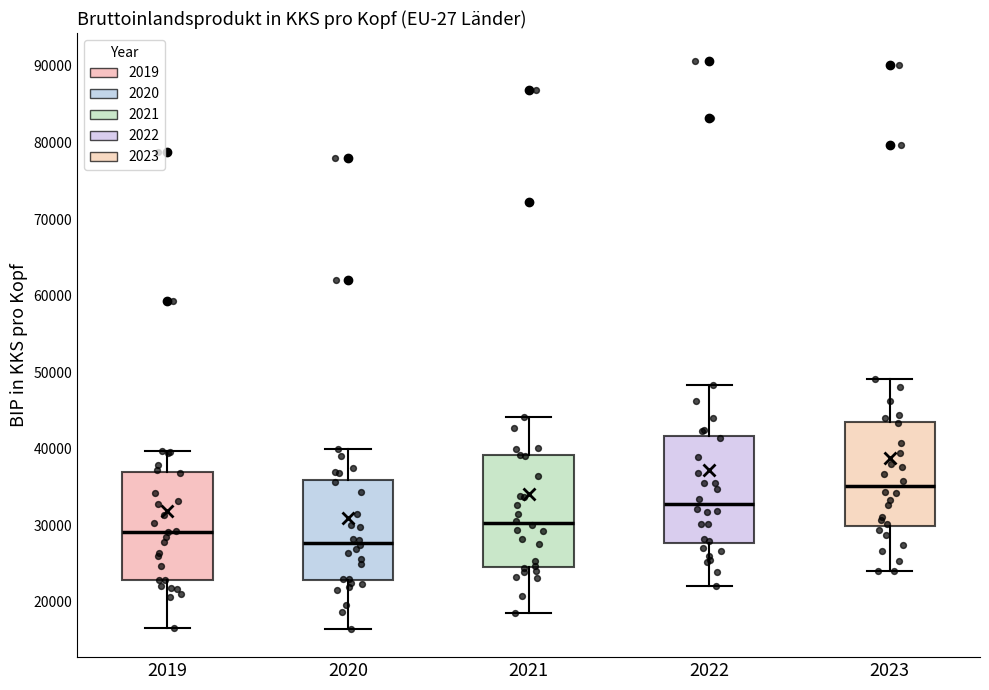

Which box's median line is the lowest?

2020